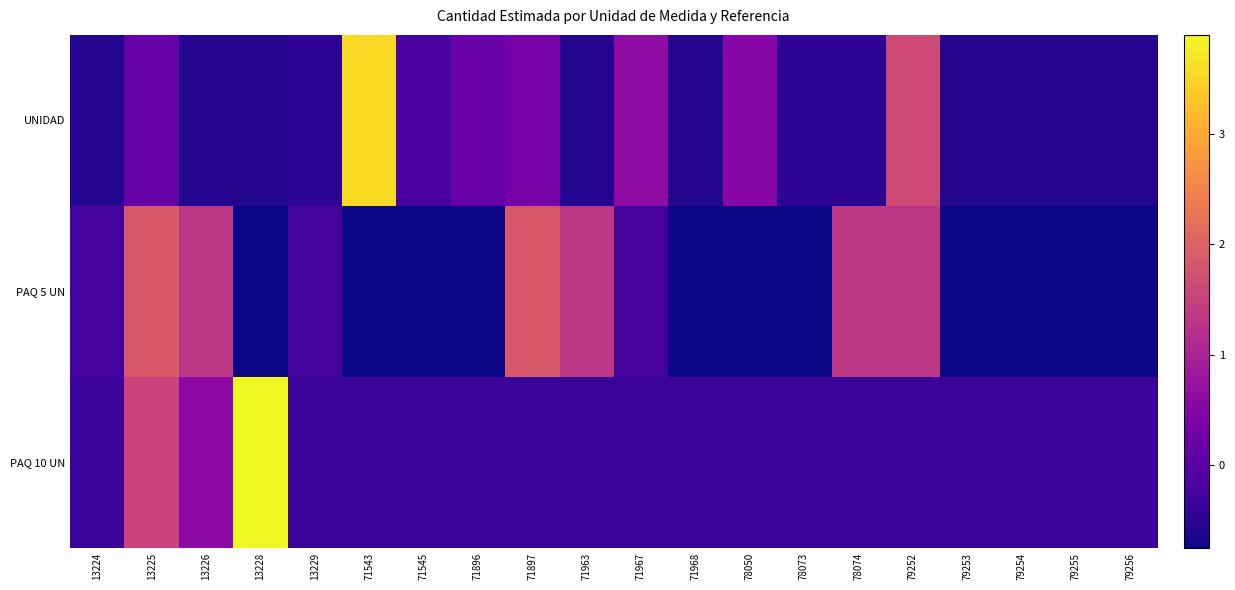

Reading right to left, list all the values displayed in this chart.

UNIDAD: 79256=-0.6	79255=-0.6	79254=-0.6	79253=-0.6	79252=1.6	78074=-0.5	78073=-0.5	78050=0.5	71968=-0.6	71967=0.6	71963=-0.6	71897=0.3	71896=0.2	71545=-0.2	71543=3.6	13229=-0.5	13228=-0.6	13226=-0.6	13225=0.2	13224=-0.6
PAQ 5 UN: 79256=-0.7	79255=-0.7	79254=-0.7	79253=-0.7	79252=1.3	78074=1.3	78073=-0.7	78050=-0.7	71968=-0.7	71967=-0.2	71963=1.3	71897=1.8	71896=-0.7	71545=-0.7	71543=-0.7	13229=-0.2	13228=-0.7	13226=1.3	13225=1.8	13224=-0.2
PAQ 10 UN: 79256=-0.4	79255=-0.4	79254=-0.4	79253=-0.4	79252=-0.4	78074=-0.4	78073=-0.4	78050=-0.4	71968=-0.4	71967=-0.4	71963=-0.4	71897=-0.4	71896=-0.4	71545=-0.4	71543=-0.4	13229=-0.4	13228=3.9	13226=0.6	13225=1.5	13224=-0.4